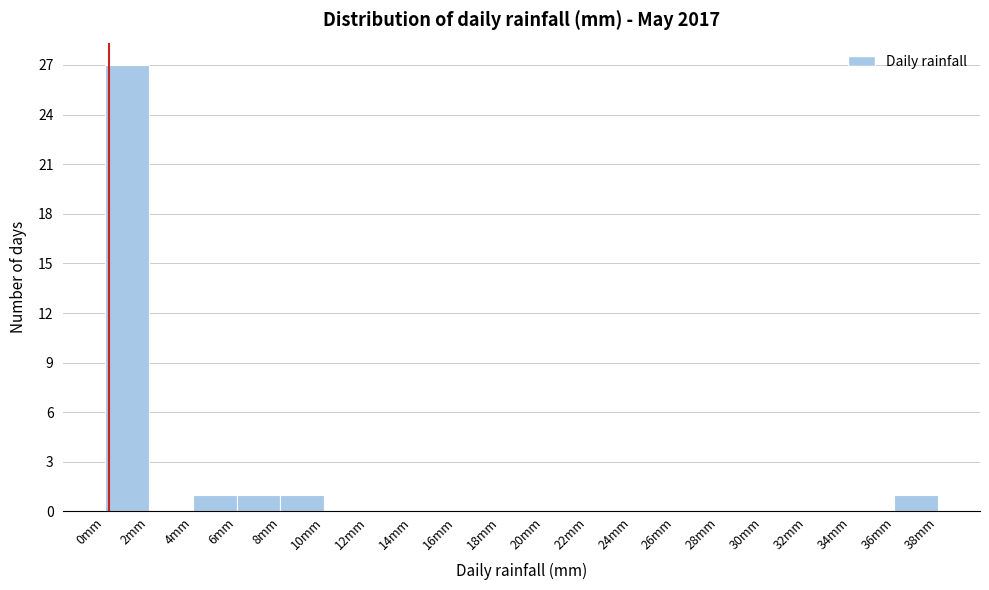

Over which range of the x-axis is the bar tallest?

0 to 2